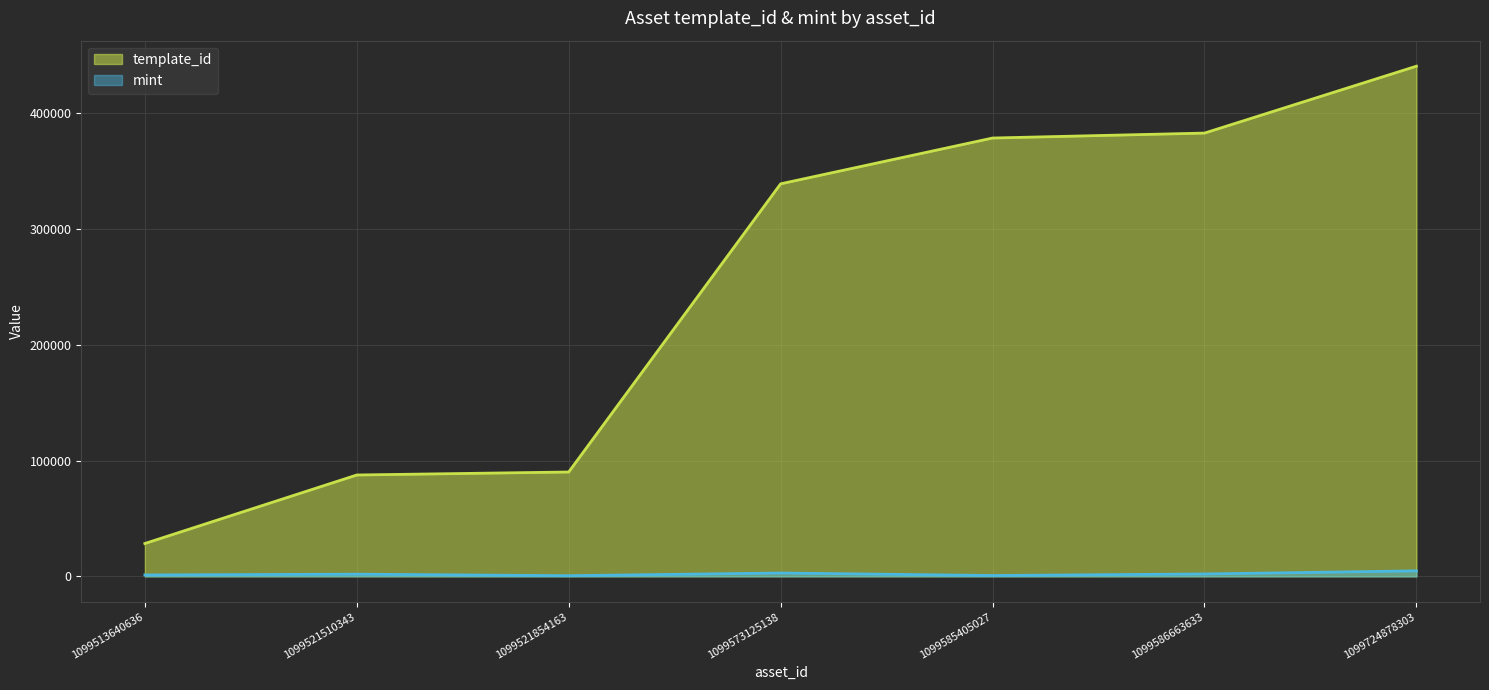

At how many categories does at least one series exceed 60904?

6